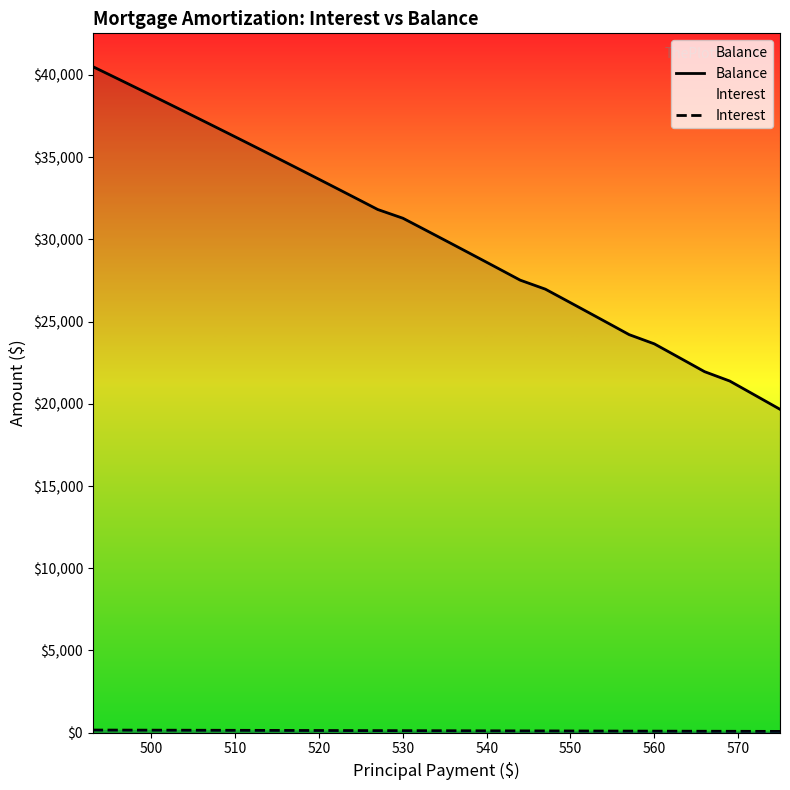

Which series has the largest total across all categories?

Balance